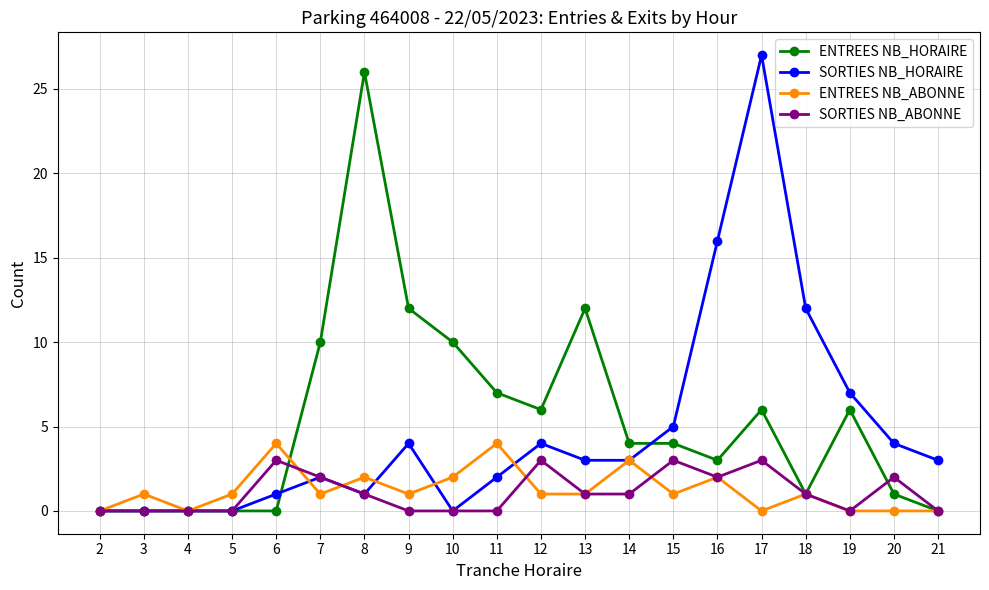

Which series has the largest range (max minus min)?

SORTIES NB_HORAIRE